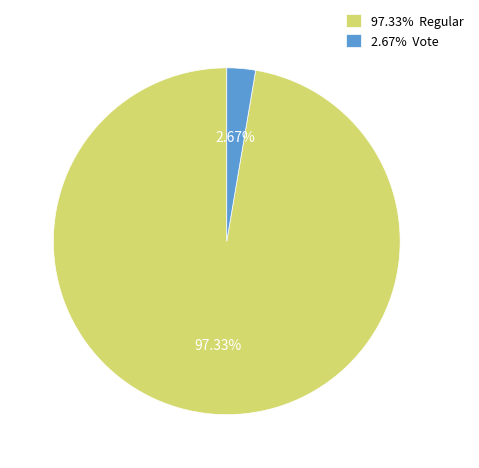

Is the sum of 97.33% Regular and 2.67% Vote greater than half?

Yes